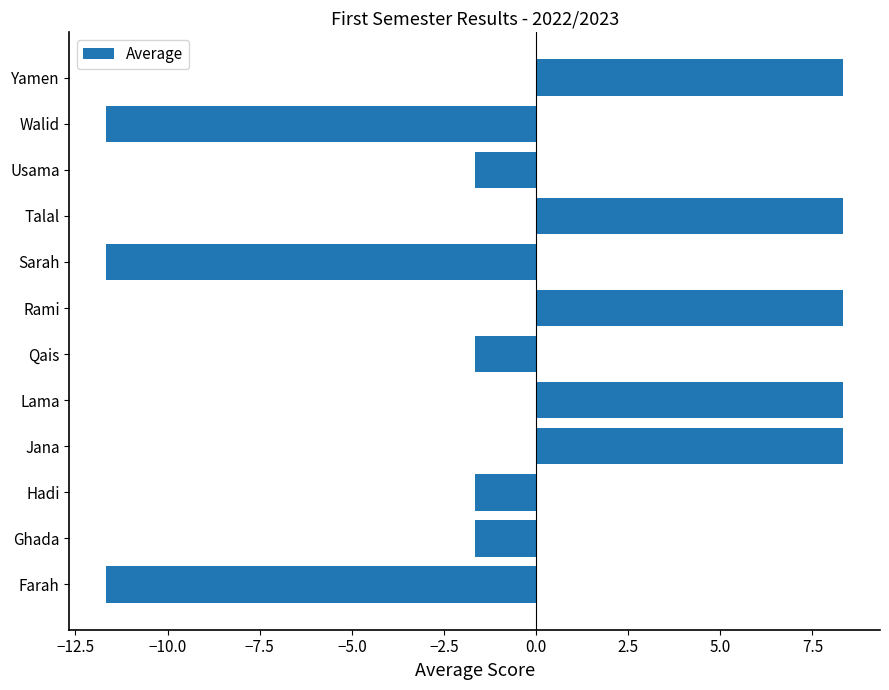

The value at Yamen is 4.1. True or false?

False